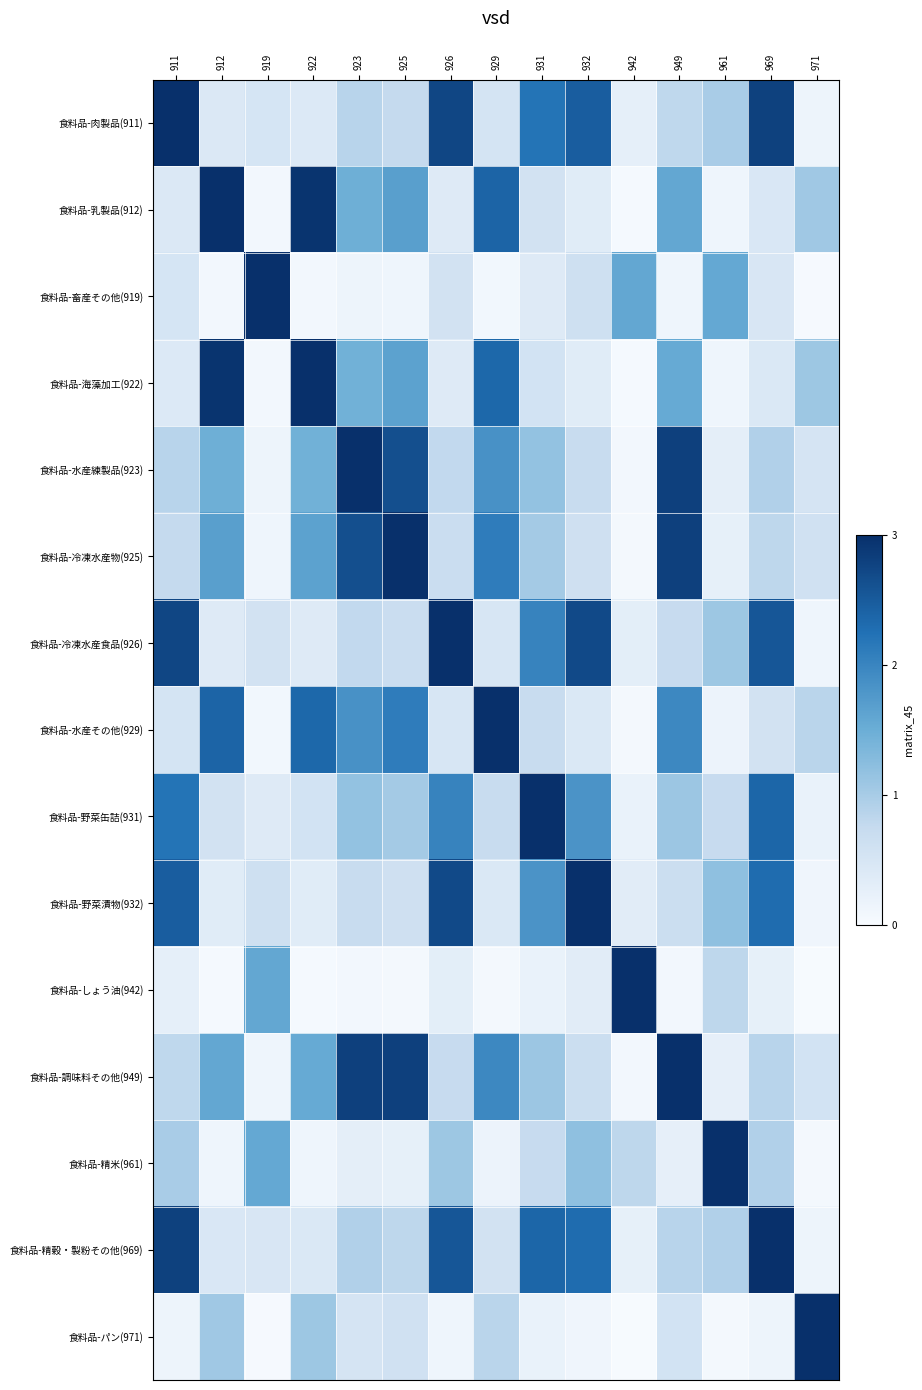

Rank the series at 923 from lowest to highest value.

食料品-しょう油(942), 食料品-畜産その他(919), 食料品-精米(961), 食料品-パン(971), 食料品-野菜漬物(932), 食料品-冷凍水産食品(926), 食料品-肉製品(911), 食料品-精穀・製粉その他(969), 食料品-野菜缶詰(931), 食料品-海藻加工(922), 食料品-乳製品(912), 食料品-水産その他(929), 食料品-冷凍水産物(925), 食料品-調味料その他(949), 食料品-水産練製品(923)